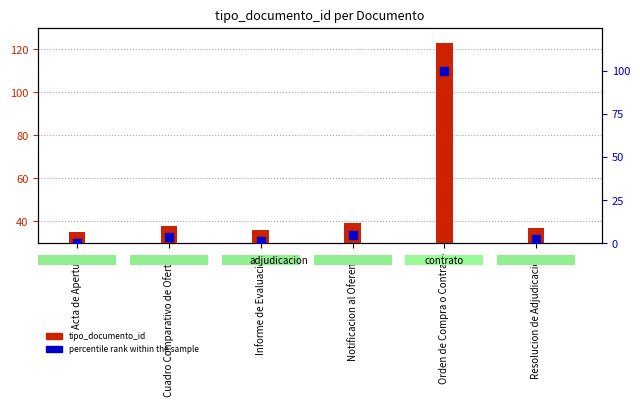

What are all the series names shown in the legend?

tipo_documento_id, percentile rank within the sample